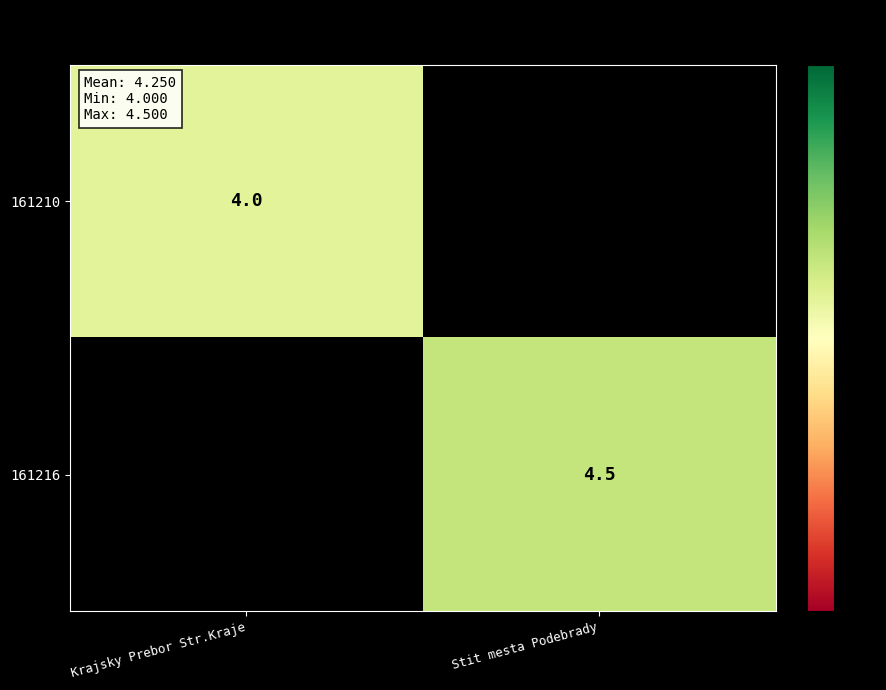

Count the number of categories in the chart.

2